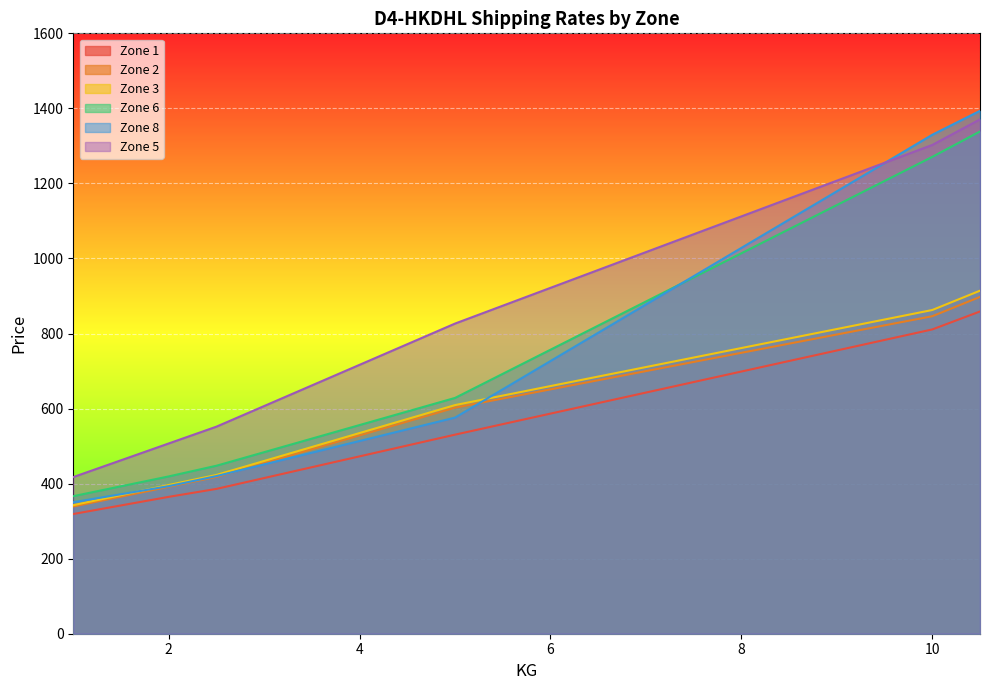

At 1.0, list the series in order from smallest to largest.

Zone 1, Zone 2, Zone 3, Zone 8, Zone 6, Zone 5